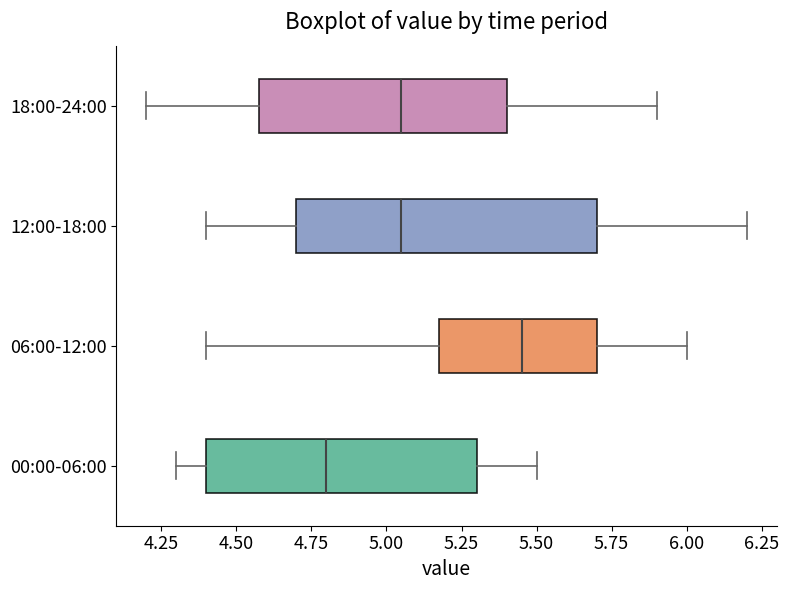

Which box is the widest, from its left edge to its right edge?

12:00-18:00